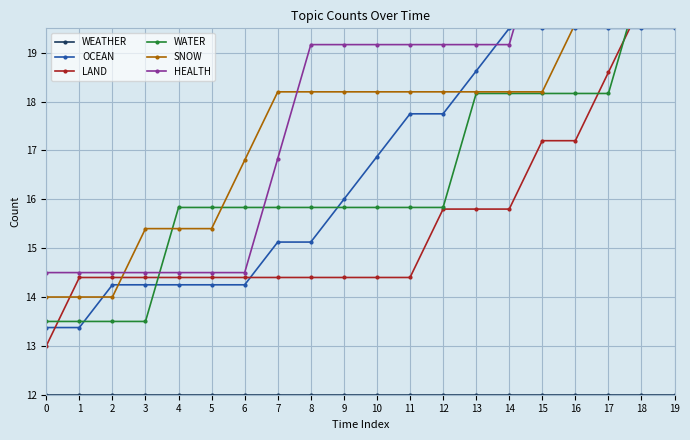

What is the value of the SNOW point at the 7th from the left?

16.8